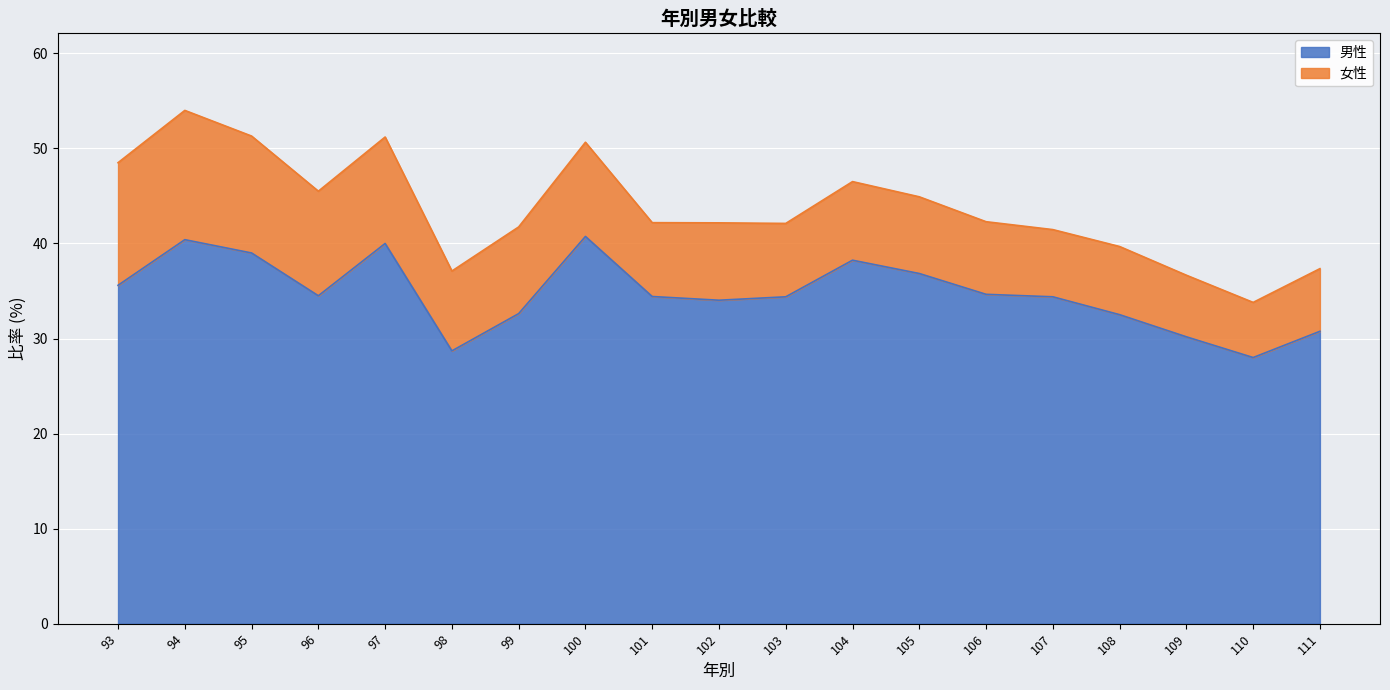

True or false: 男性 and 女性 intersect in this chart.

False